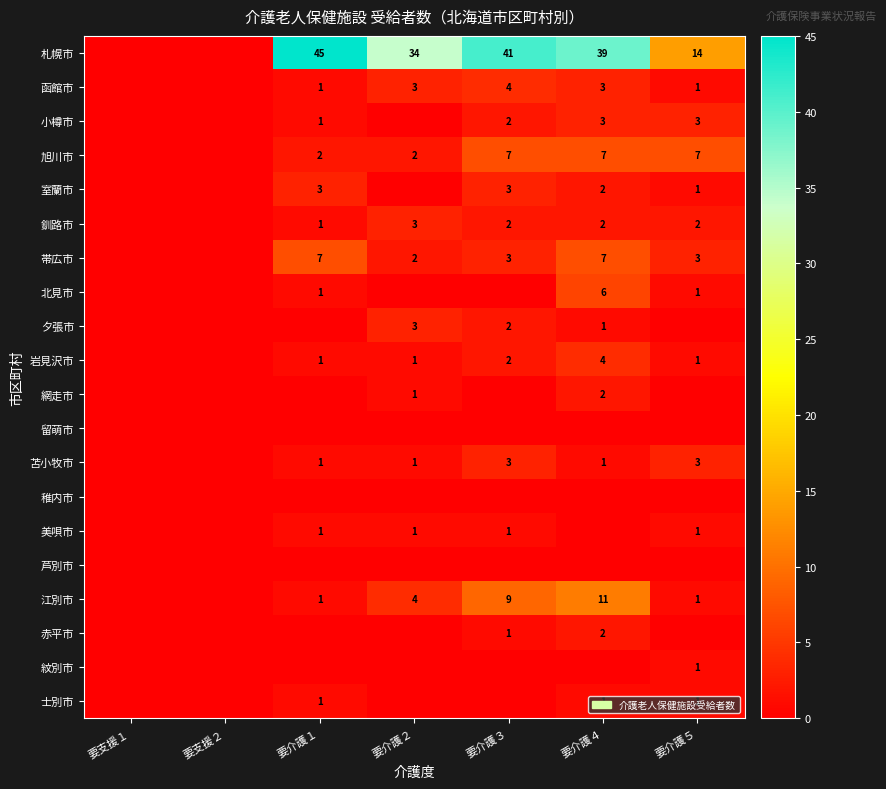

At how many categories does at least one series exceed 35?

3